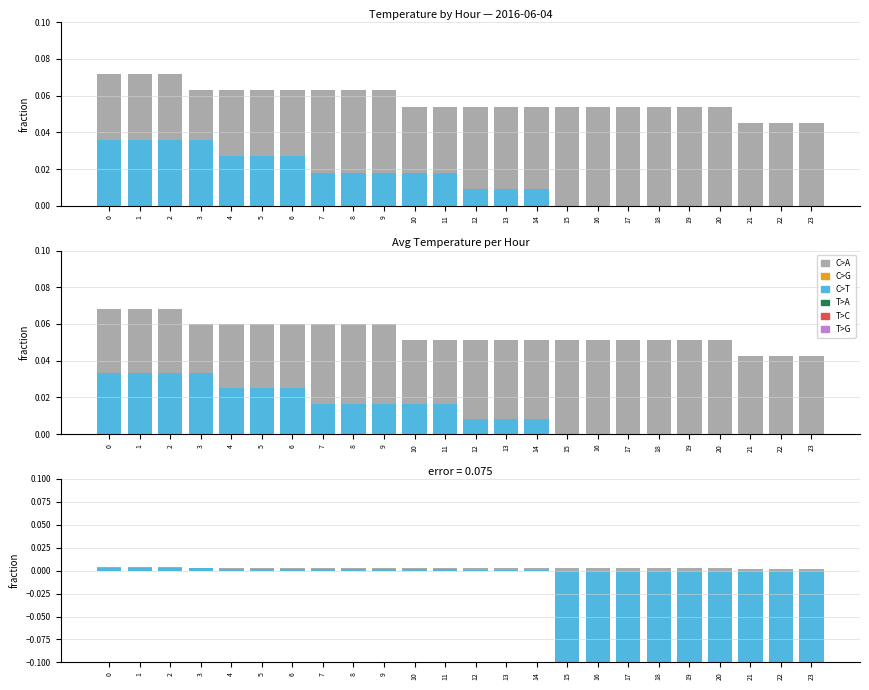

Count the number of categories in the chart.

24